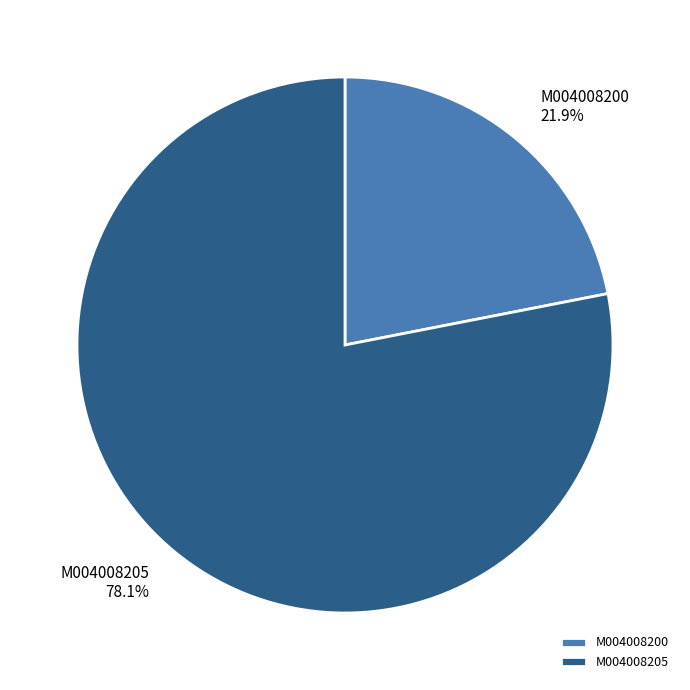

To the nearest percent, what percentage of the pie is M004008200?

22%